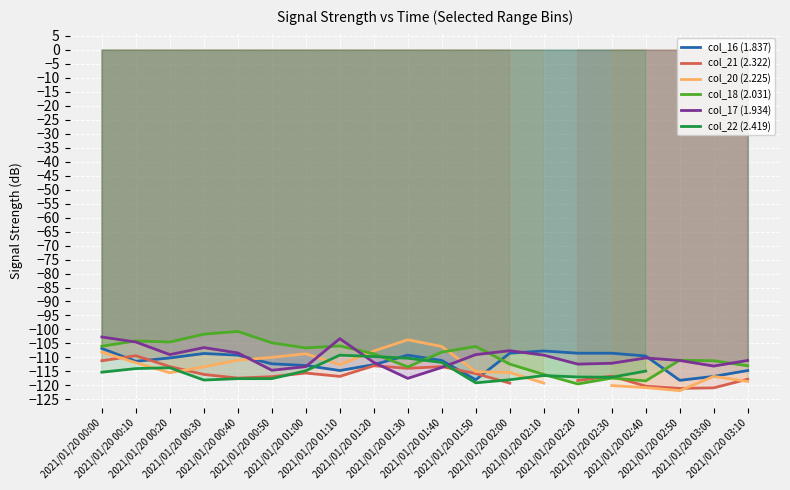

Which category has the lowest value across all series?

2021/01/20 02:50